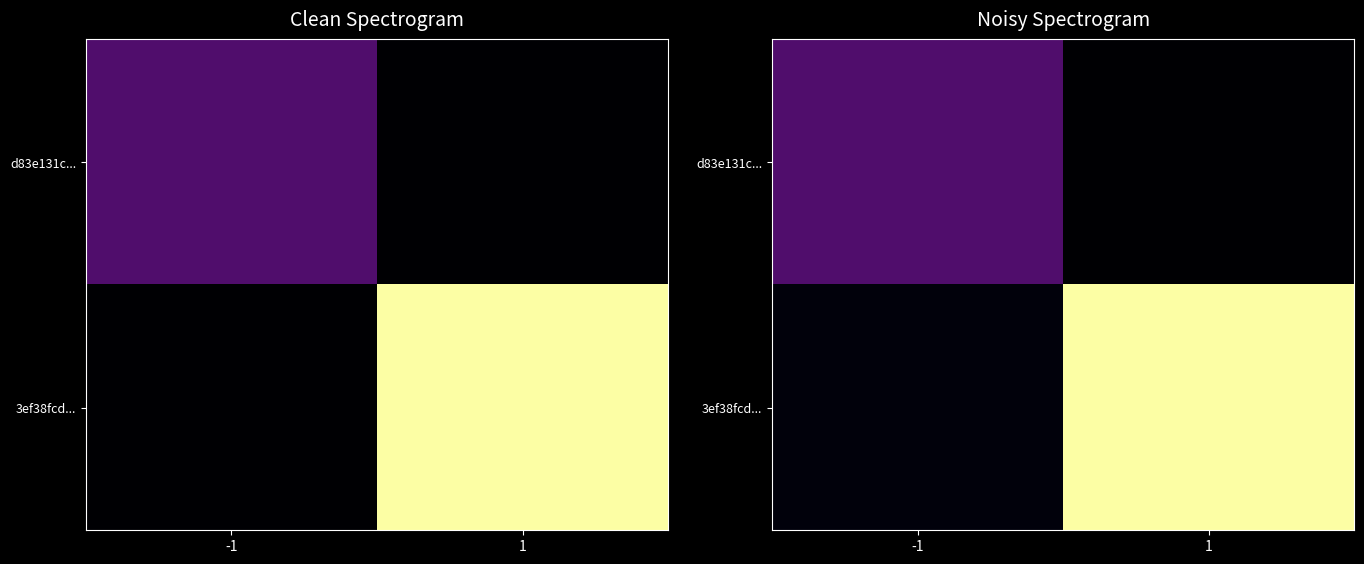

How many values in d83e131c... are above zero?

1